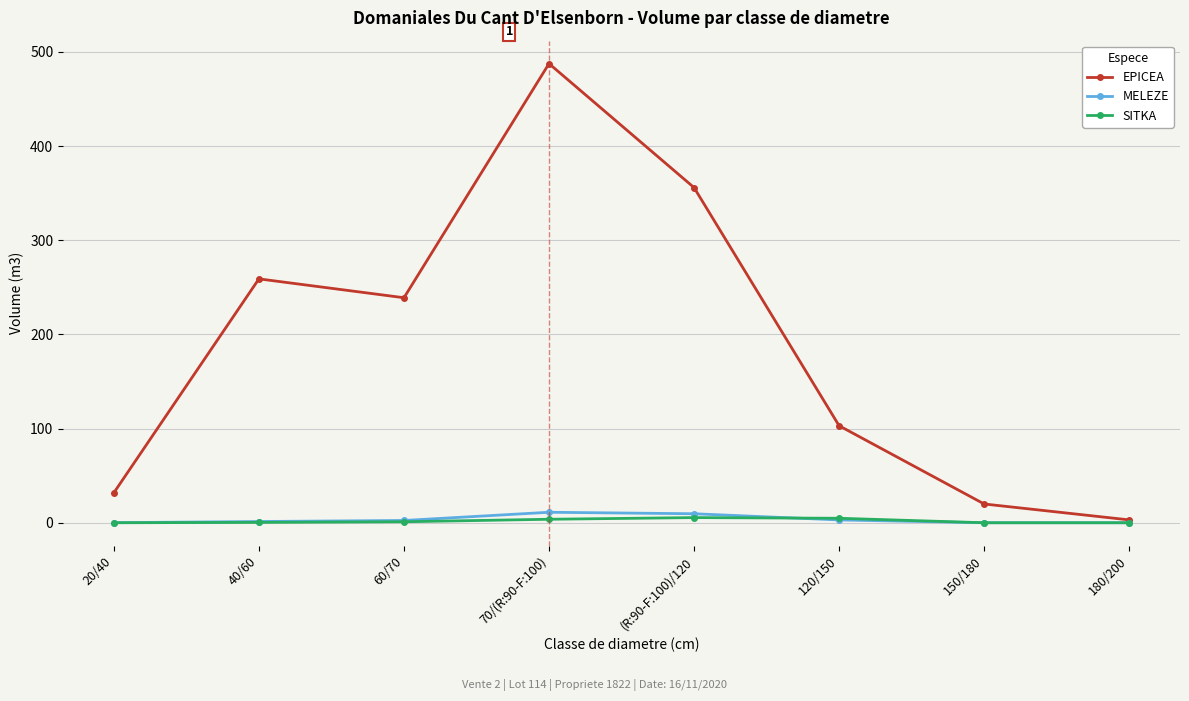

Is it true that MELEZE equals 1.3 at 40/60?

True